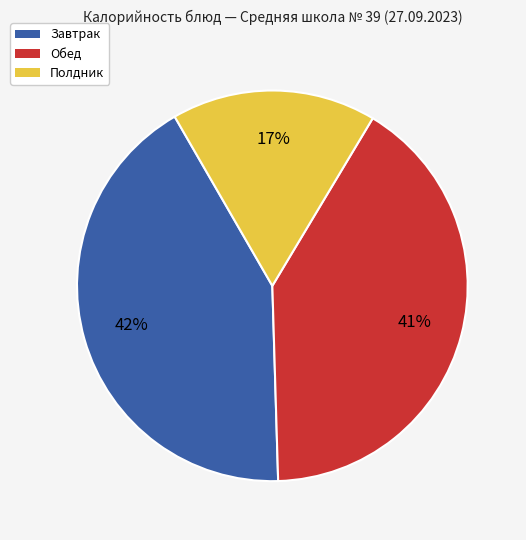

Is there any slice that represents more than half of the pie?

No